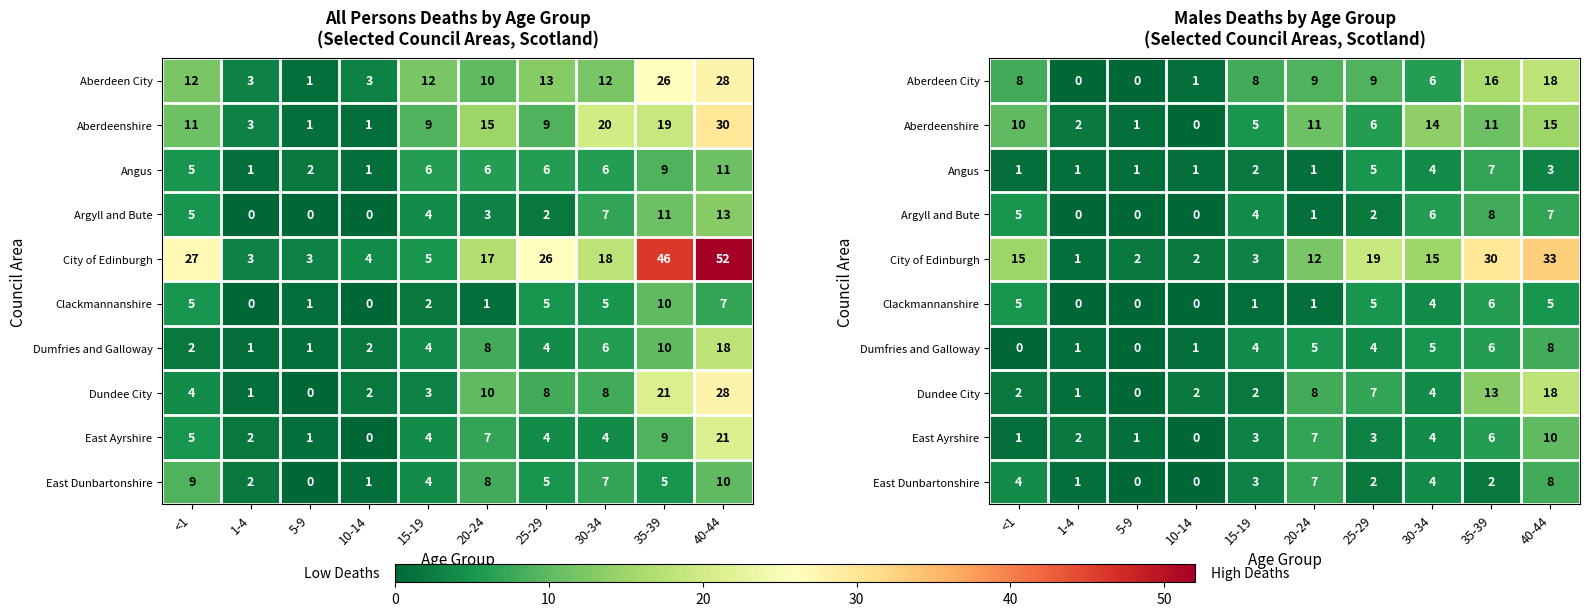

True or false: Argyll and Bute has a value of 2 at 25-29.

True